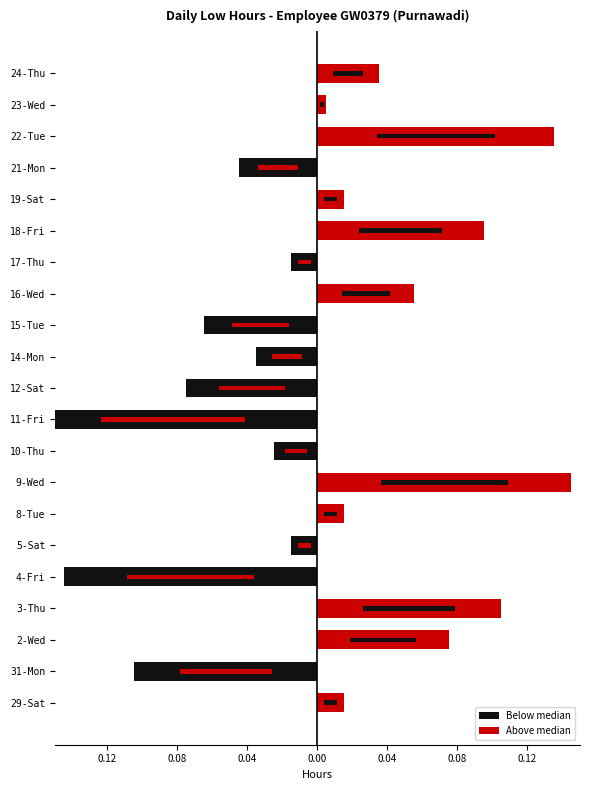

How many groups of bars are there?

21